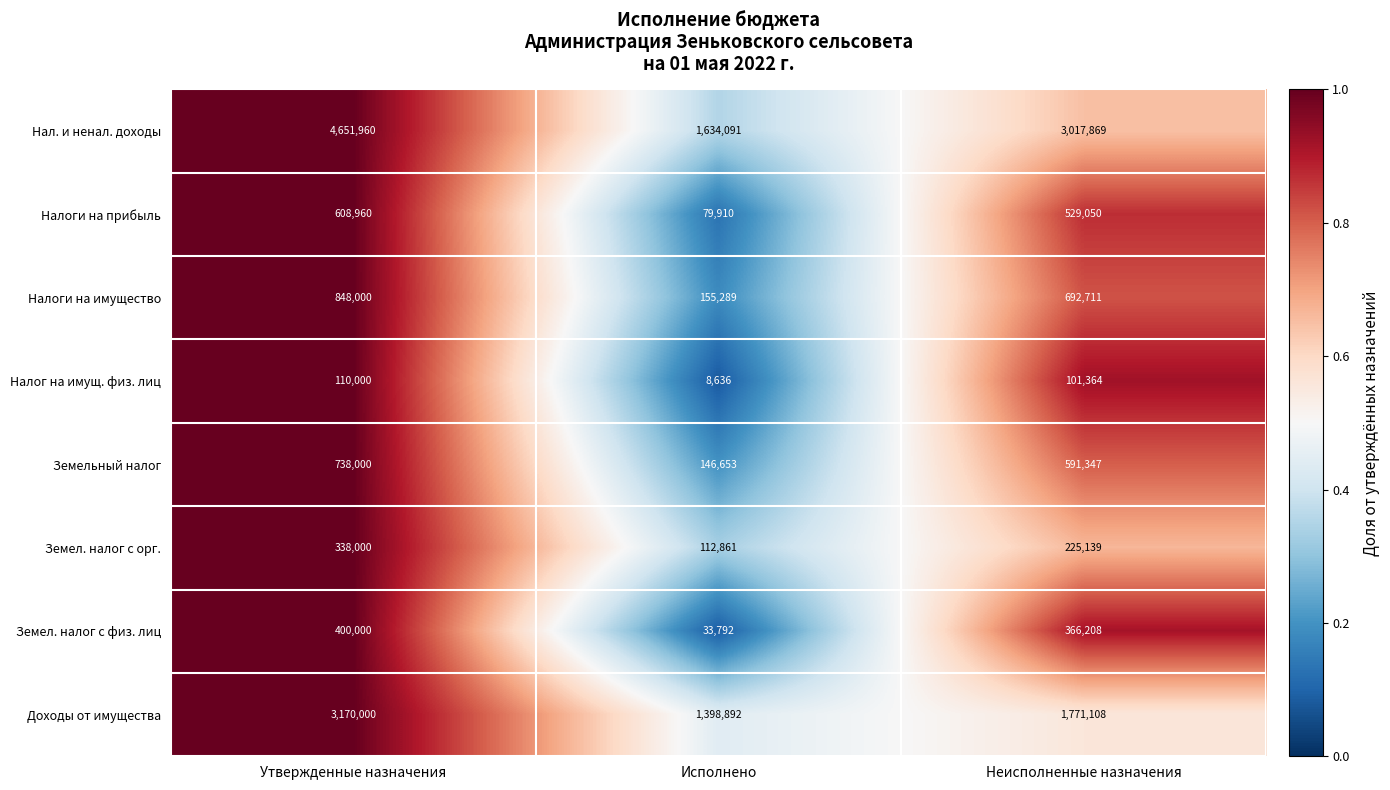

What is the difference between the maximum and minimum values in the Земел. налог с орг. series?

225139